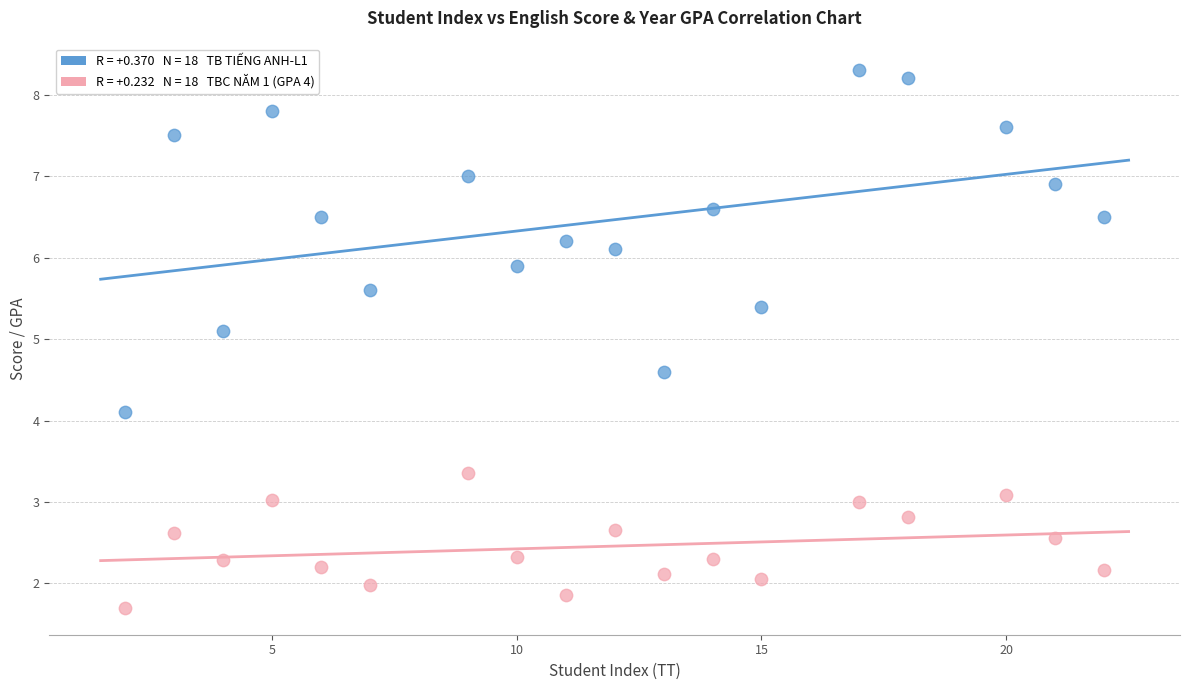

Across all series, what Y value is closest to 5?

5.1